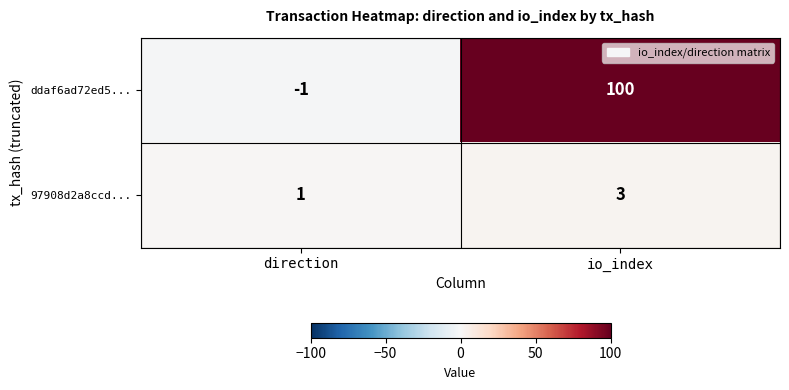

Which series has the largest total across all categories?

ddaf6ad72ed5...